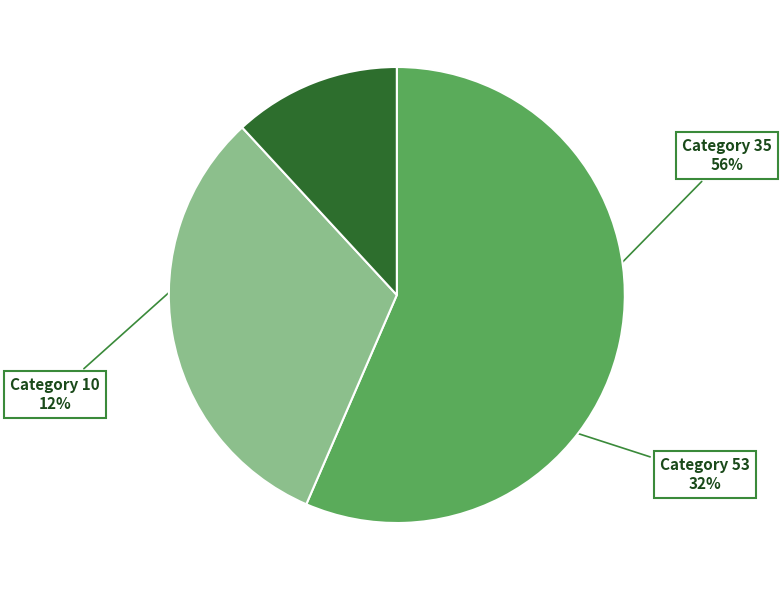

Combined, do Category 35 and Category 10 account for over 50%?

Yes